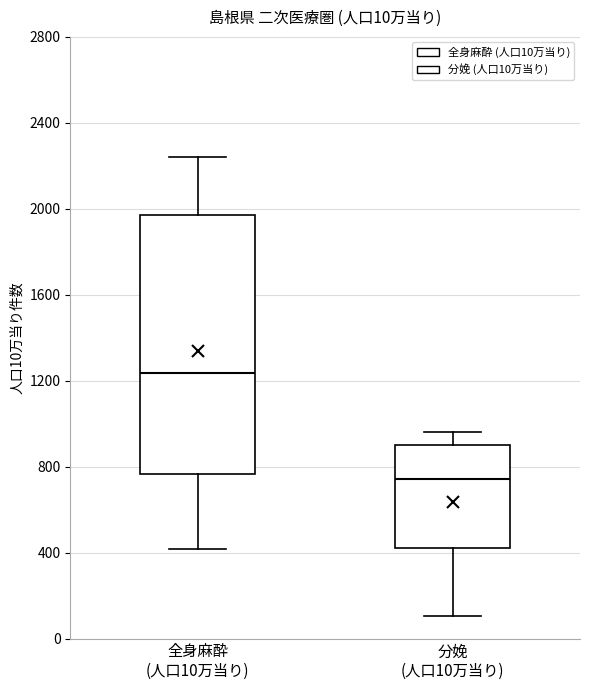

Which box has the lowest median line?

分娩 (人口10万当り)